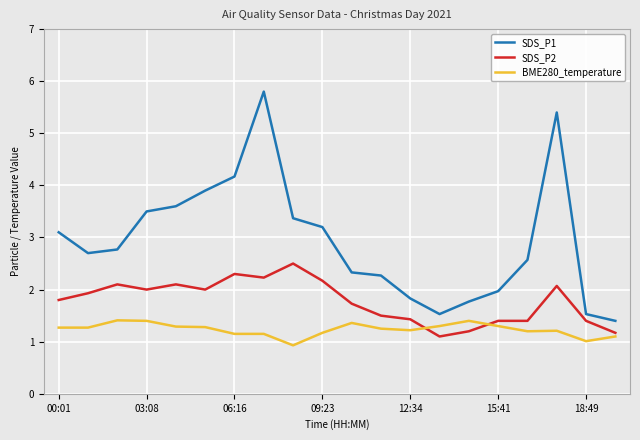

True or false: BME280_temperature and SDS_P1 cross at least once.

False